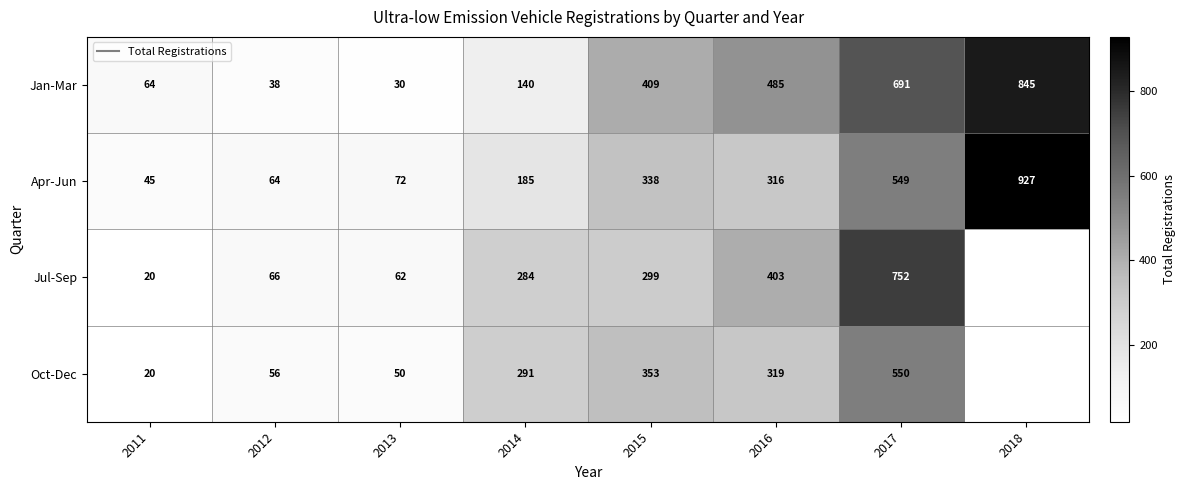

The value of Oct-Dec at 2013 is 50.0. True or false?

True